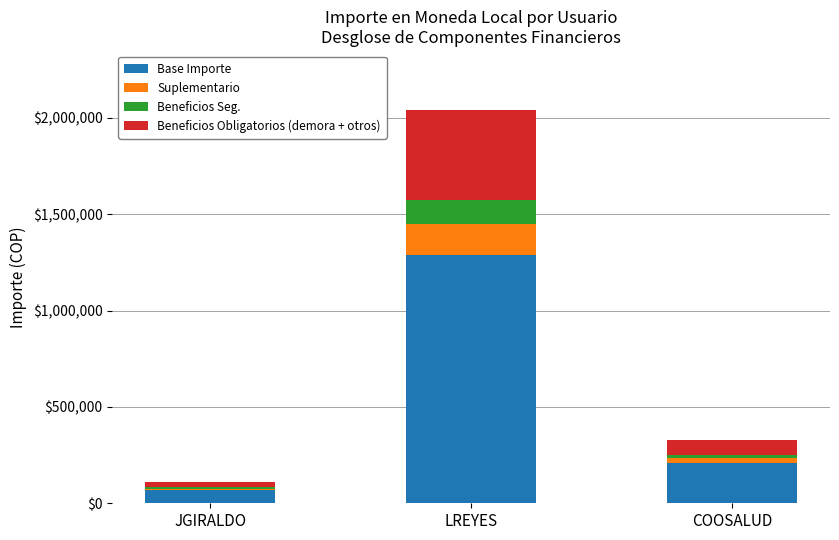

Count the number of data series in this chart.

4